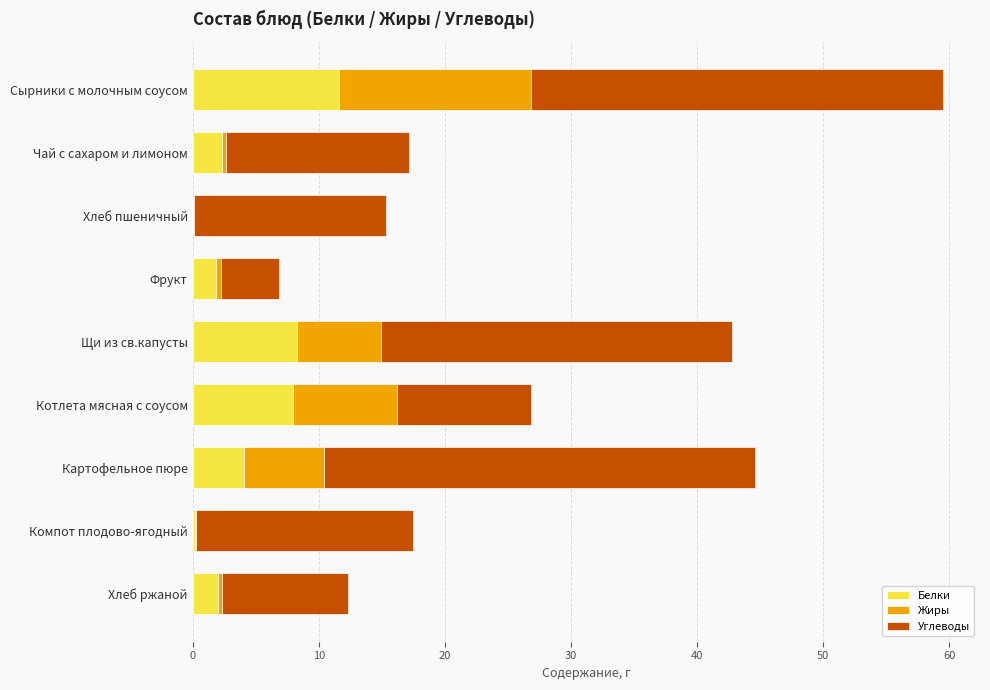

At which category is the sum across all series the highest?

Сырники с молочным соусом